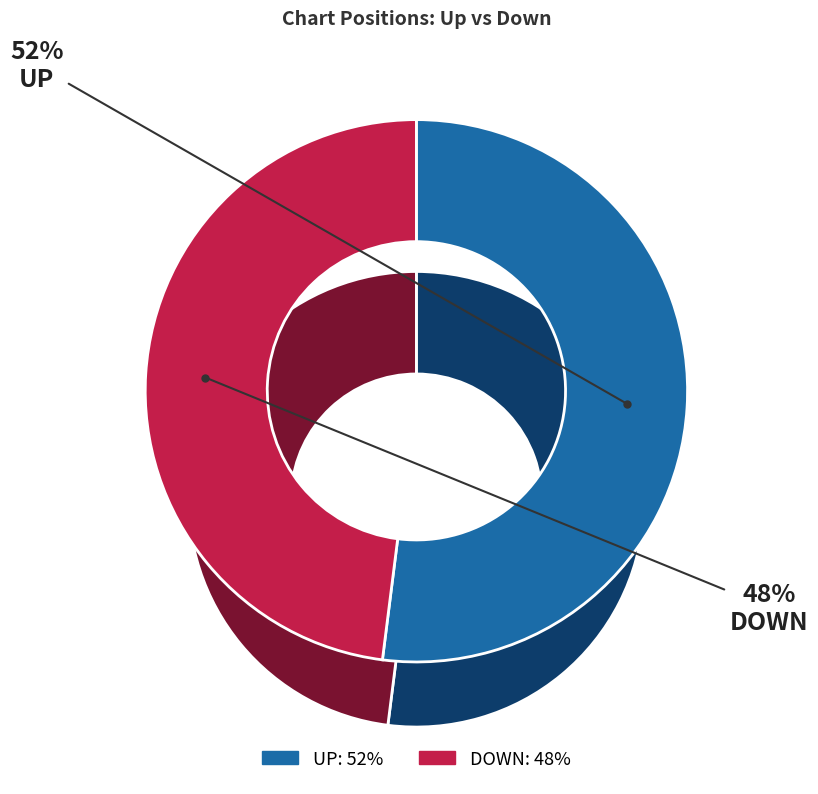

Is there a majority slice in this chart?

Yes